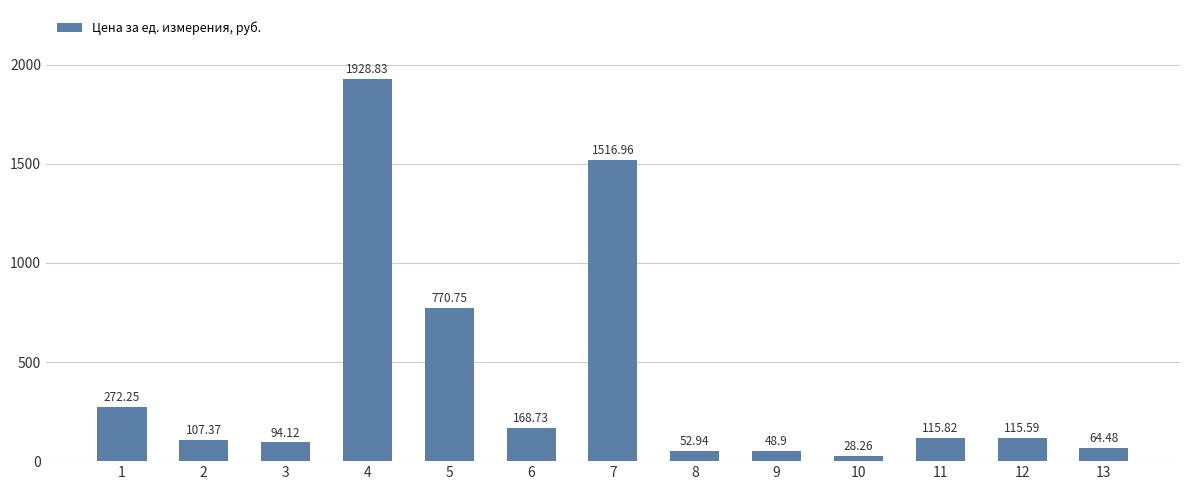

What is the change in value from 8 to 11?

+62.9